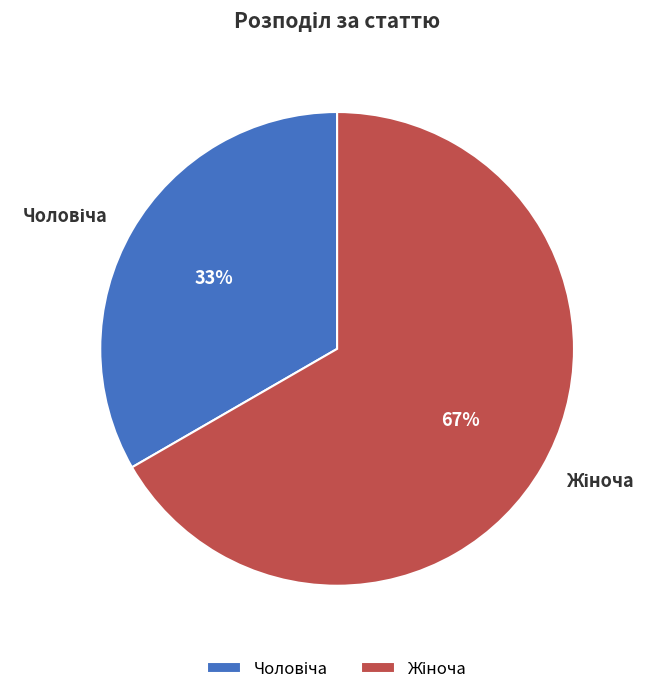

Does any single category account for the majority?

Yes